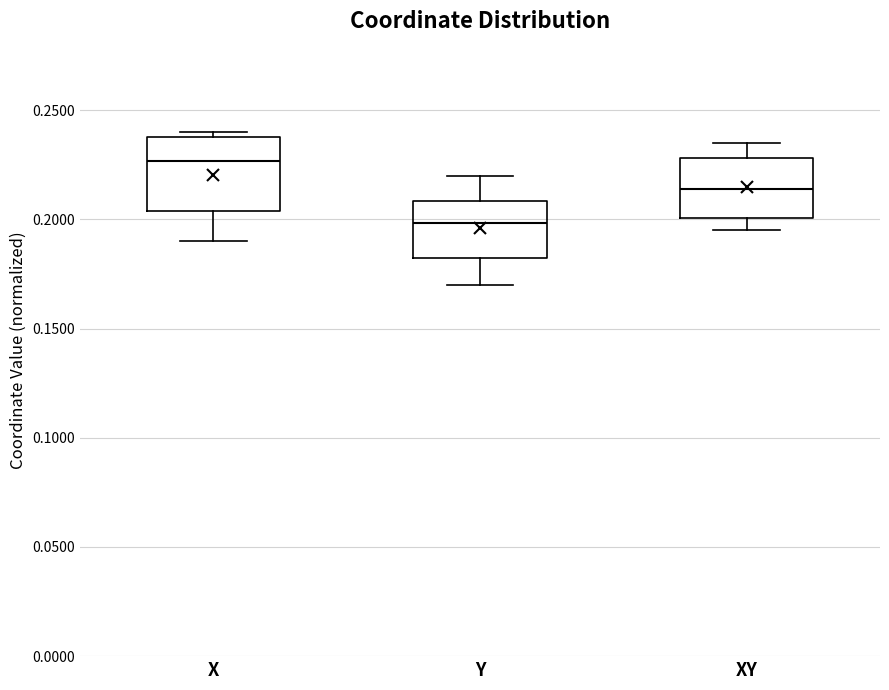

Which box's median line is the lowest?

Y